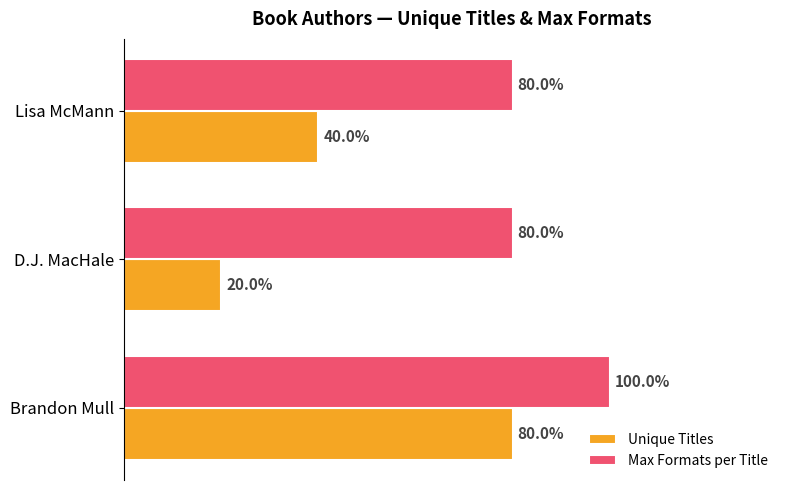

What are all the series names shown in the legend?

Unique Titles, Max Formats per Title